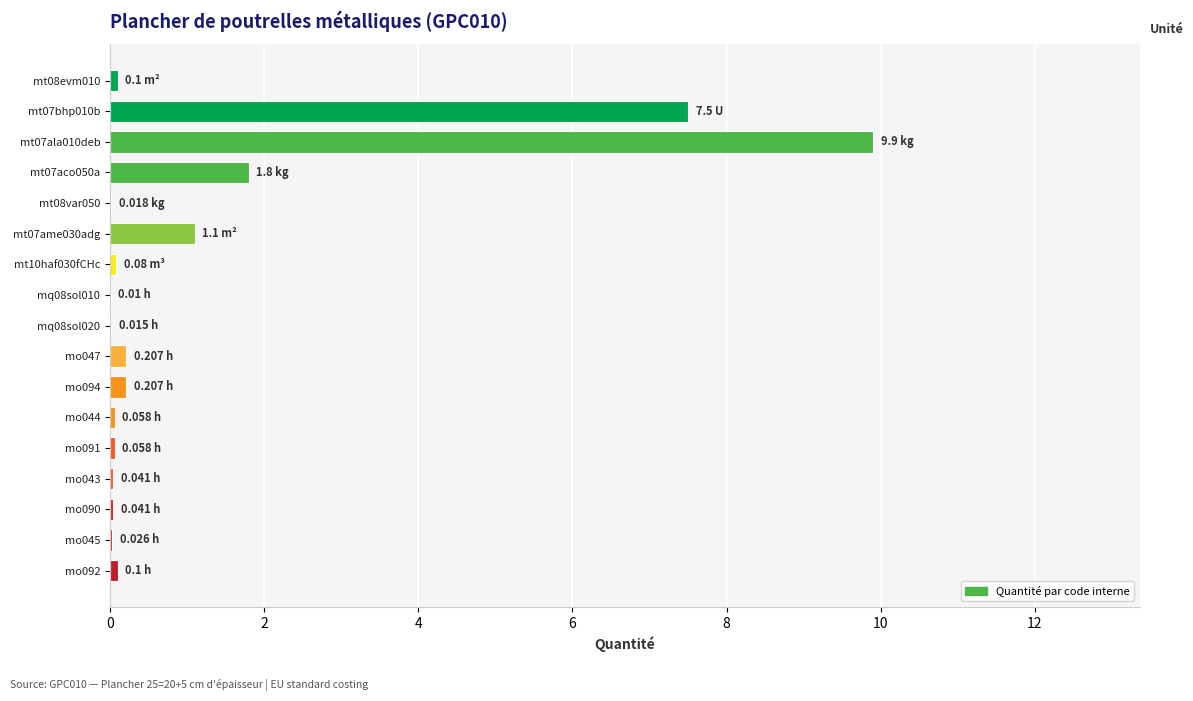

What is the sum of all values?

21.3